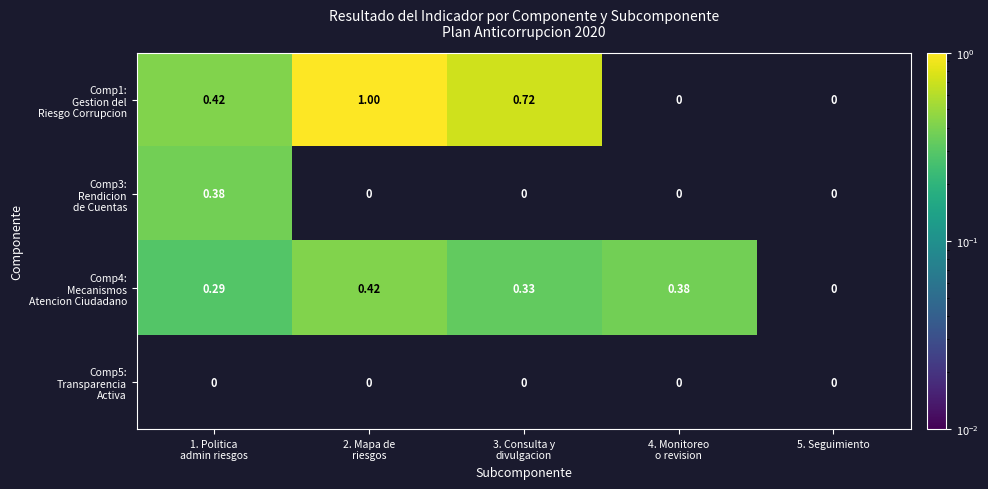

How many distinct data groups are displayed?

4